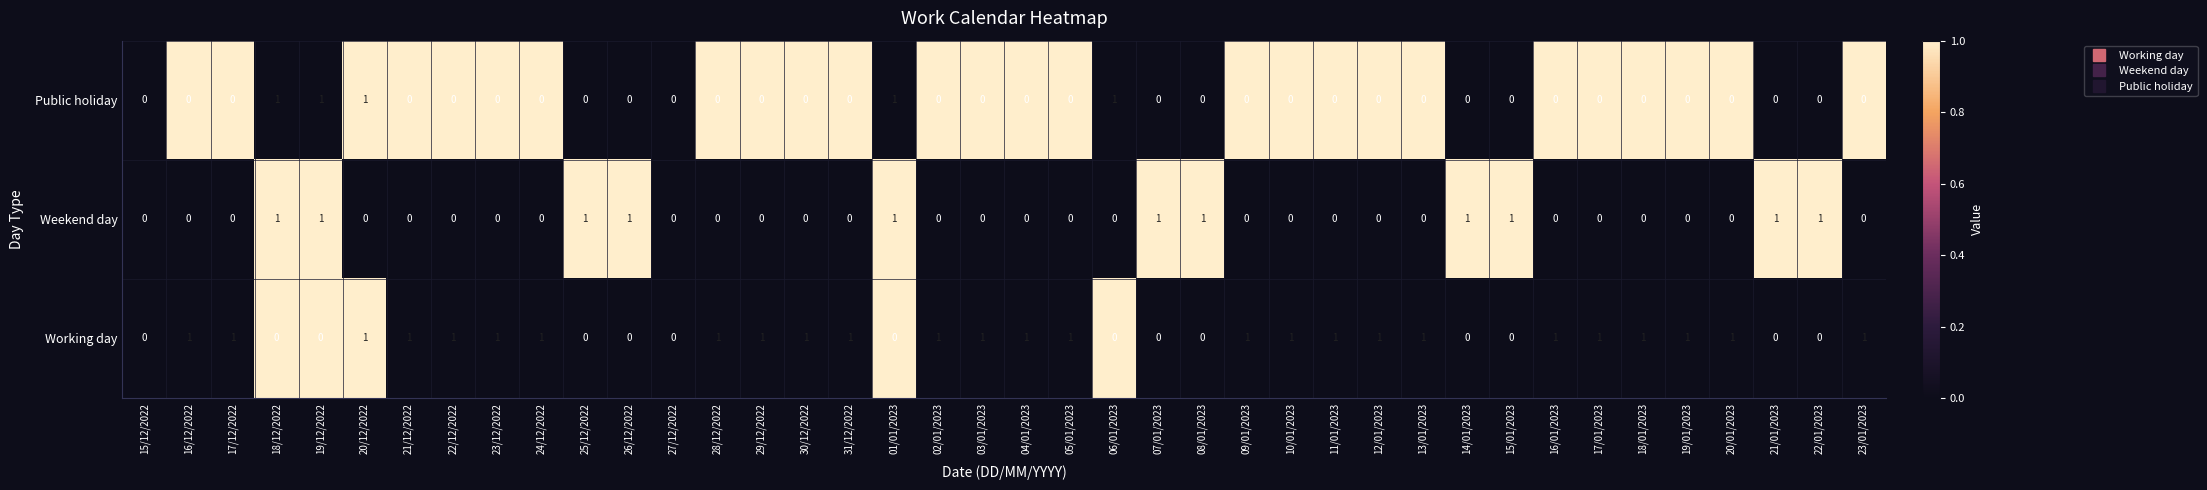

True or false: Working day has a value of -1 at 19/12/2022.

False